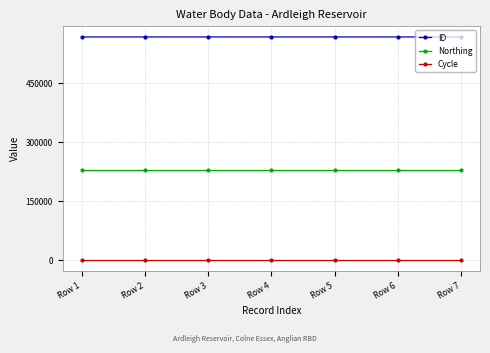

Which series has the widest spread of values?

ID